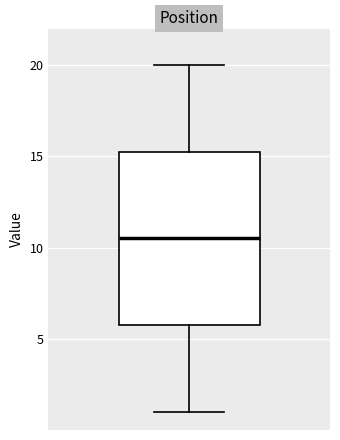

Where does the median line of the box sit on the y-axis? The values are not printed on the chart, so give them approximately, as read against the axis.

10.5